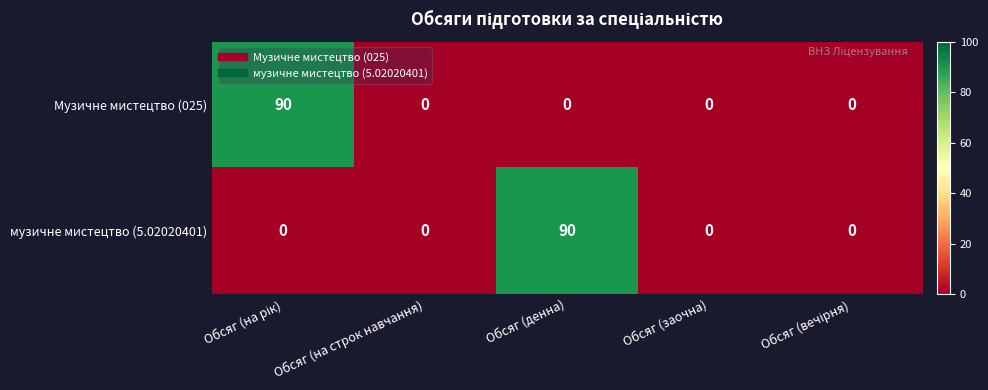

Reading left to right, what are all the values shown in this chart?

Музичне мистецтво (025): 90	0	0	0	0
музичне мистецтво (5.02020401): 0	0	90	0	0